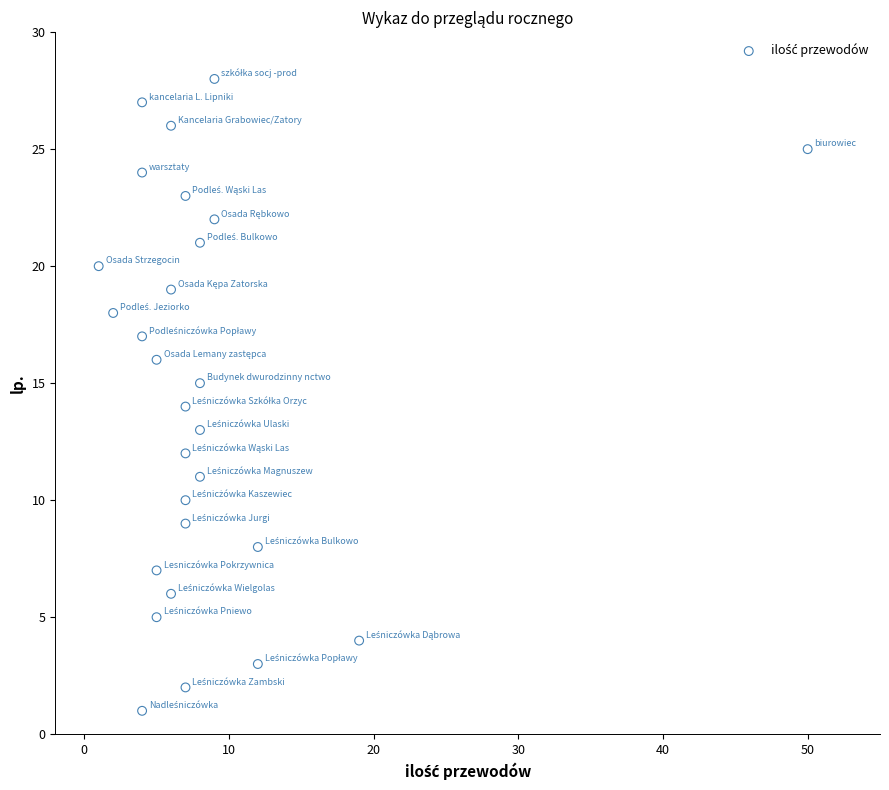

What is the range of Y values (max minus min)?

27